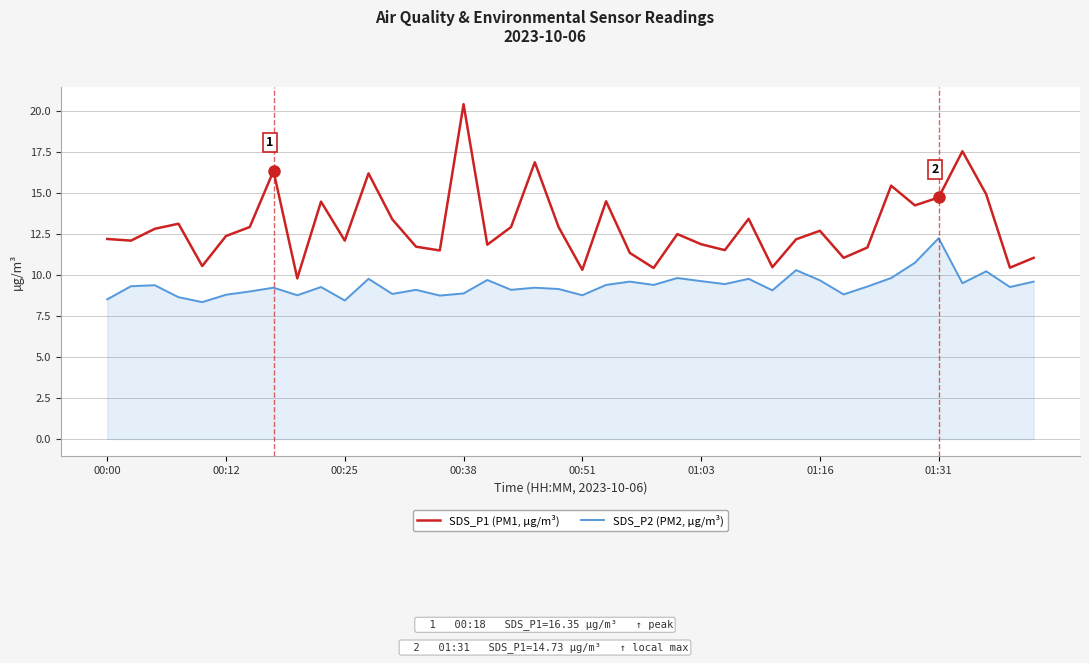

What is the average value of the SDS_P1 (PM1, µg/m³) series?

13.0